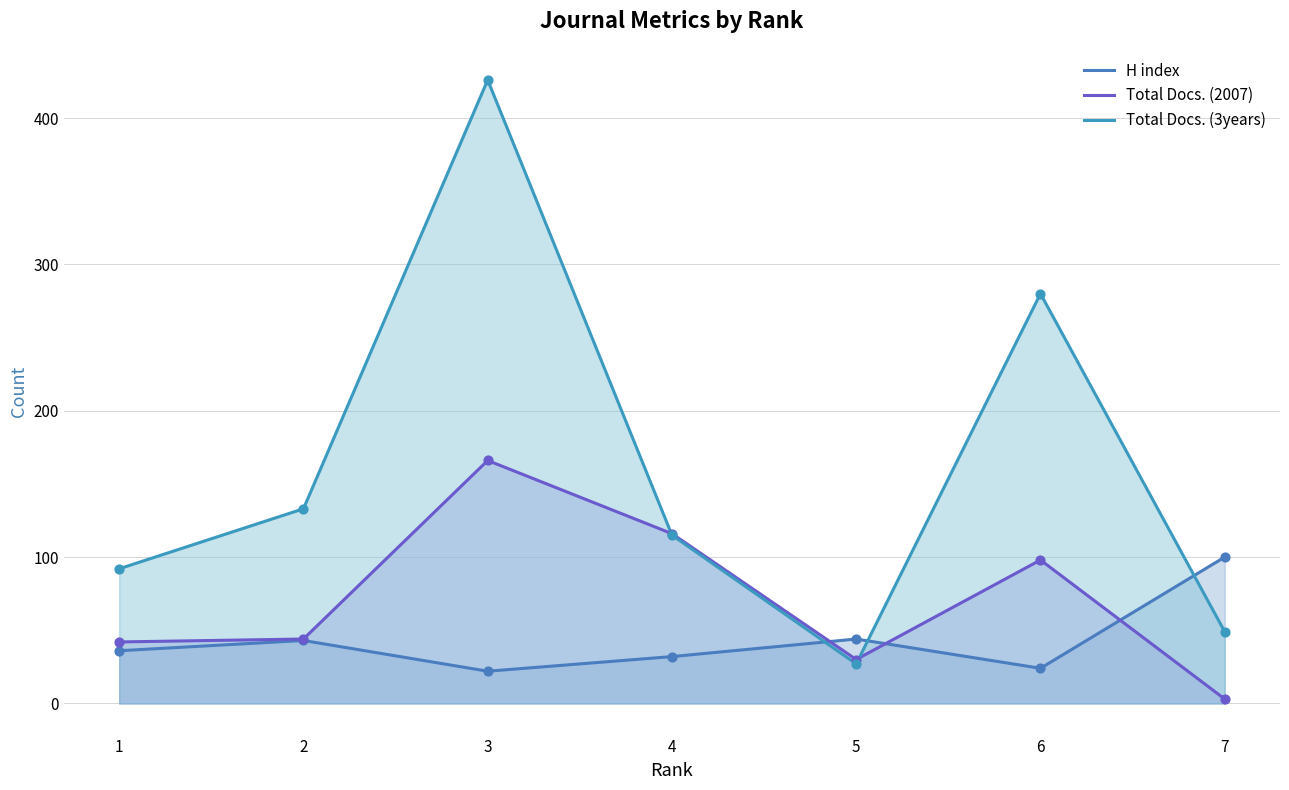

Is the value of Total Docs. (2007) at 5 greater than the value of H index at 2?

No